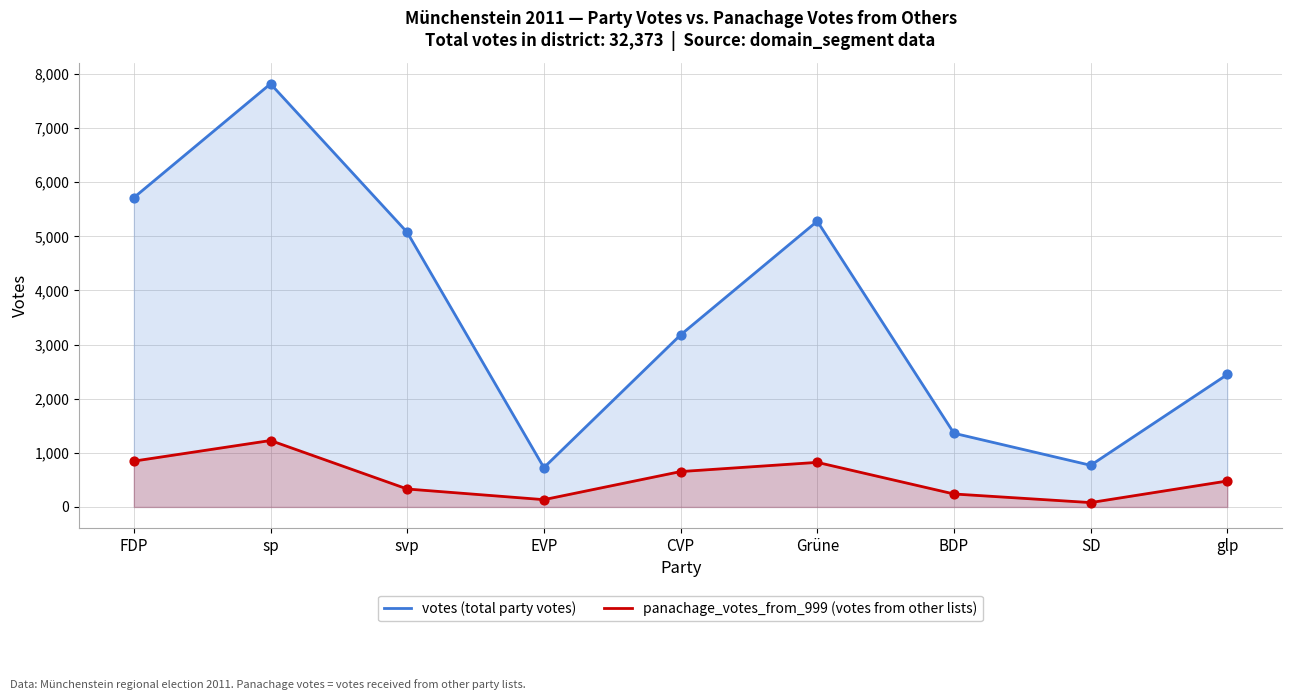

Which series has the widest spread of Y values?

votes (total party votes)